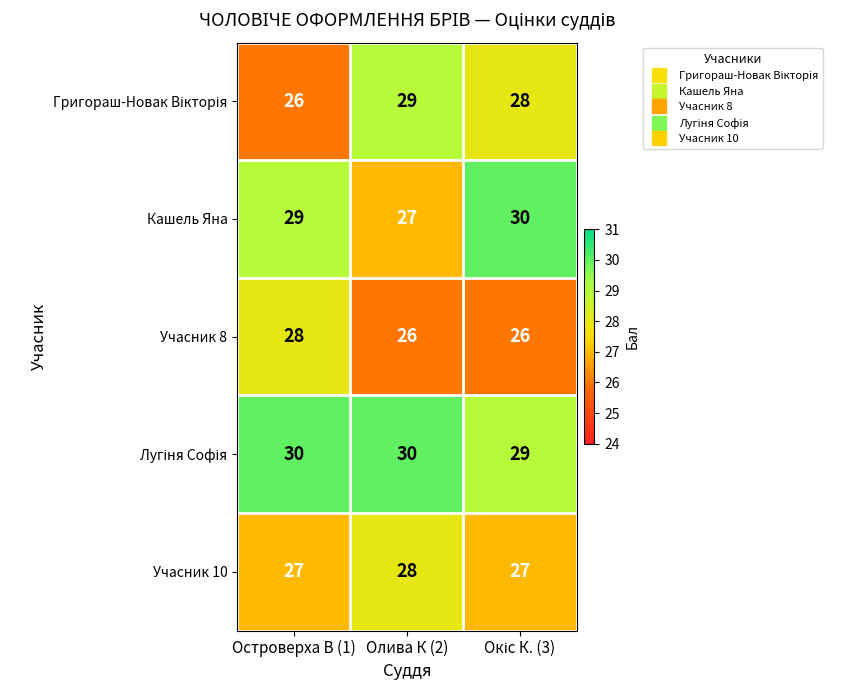

At which label does Учасник 10 reach its peak?

Олива К (2)